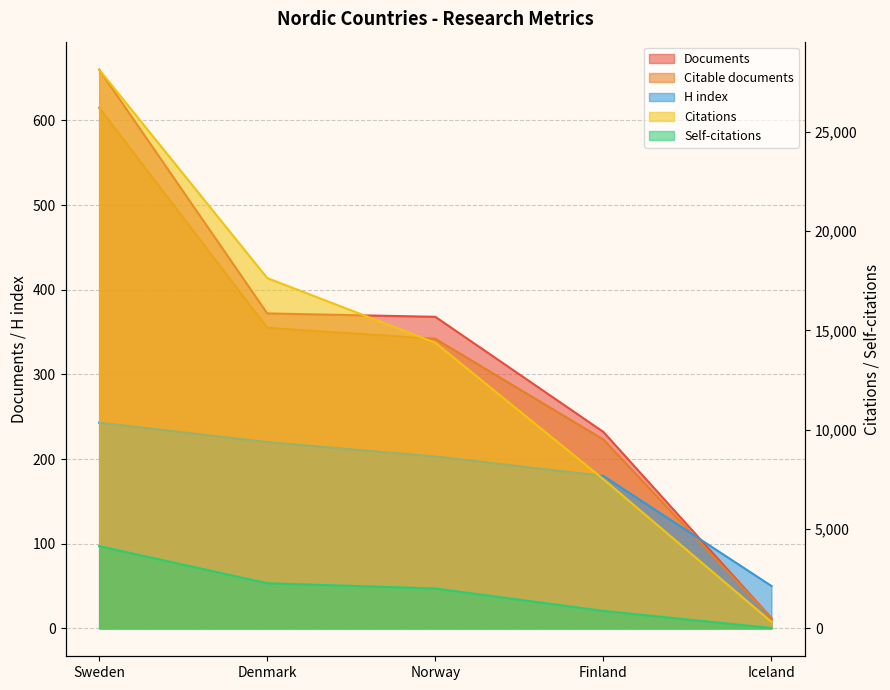

How many data points in Citations are less than 14381?

2